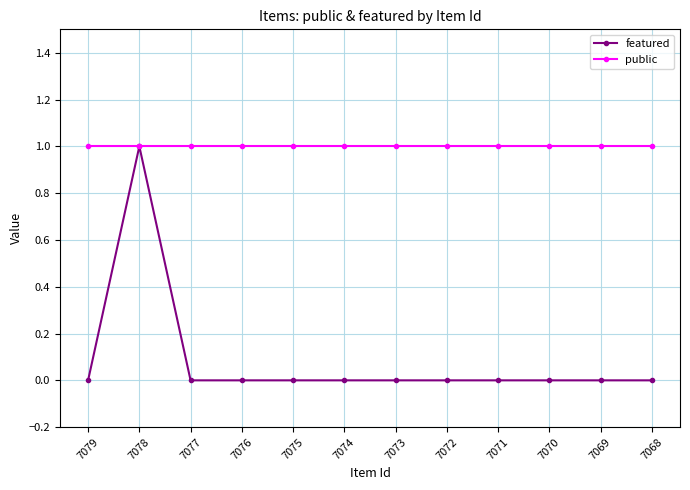

Which series has the largest total across all categories?

public